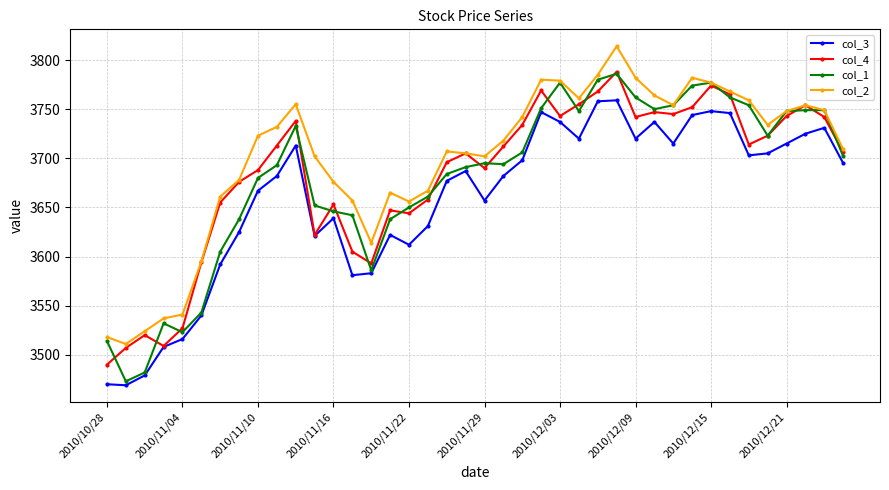

Which series has the largest range (max minus min)?

col_1